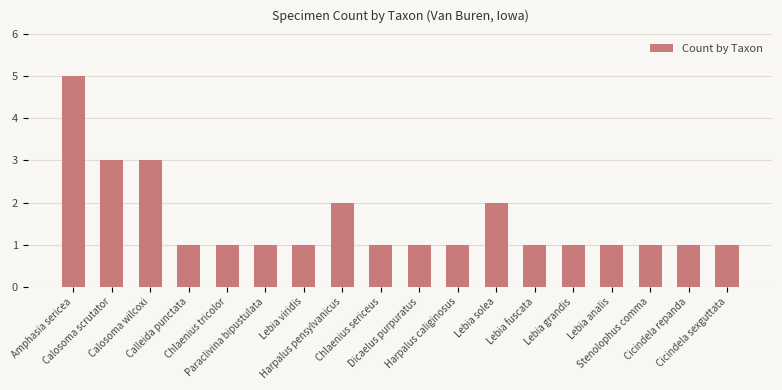

What position from the right is Chlaenius sericeus?

10